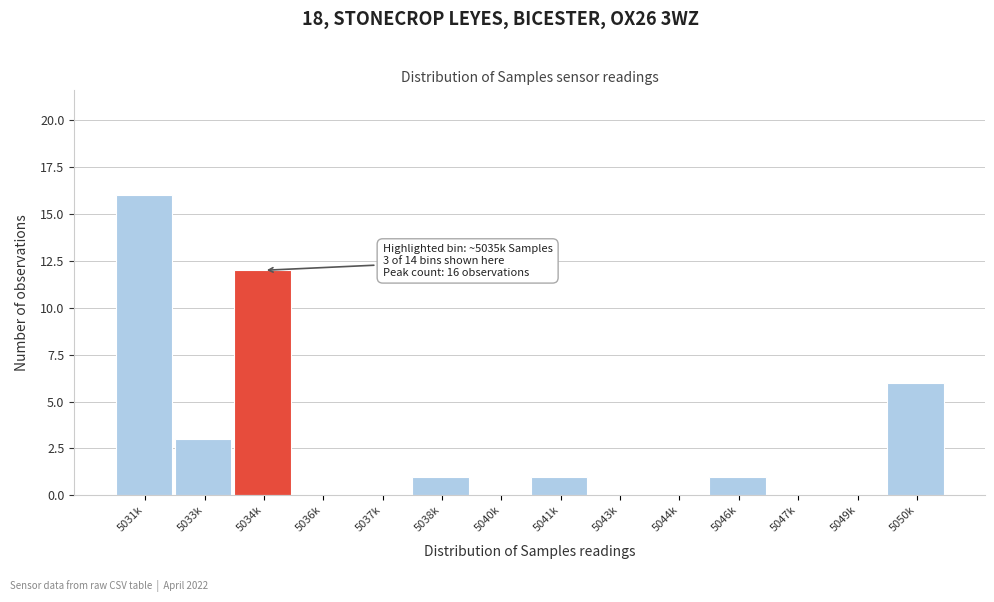

Reading left to right, transcribe all the data shown in this chart.

5031k=16	5033k=3	5034k=12	5036k=0	5037k=0	5038k=1	5040k=0	5041k=1	5043k=0	5044k=0	5046k=1	5047k=0	5049k=0	5050k=6